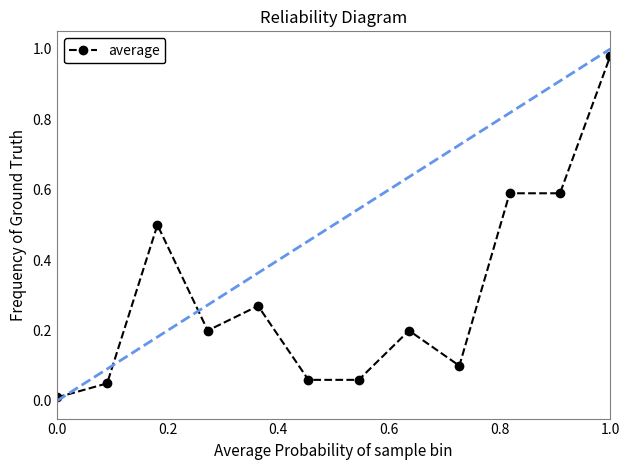

What is the value of the 10th point from the left?

0.6